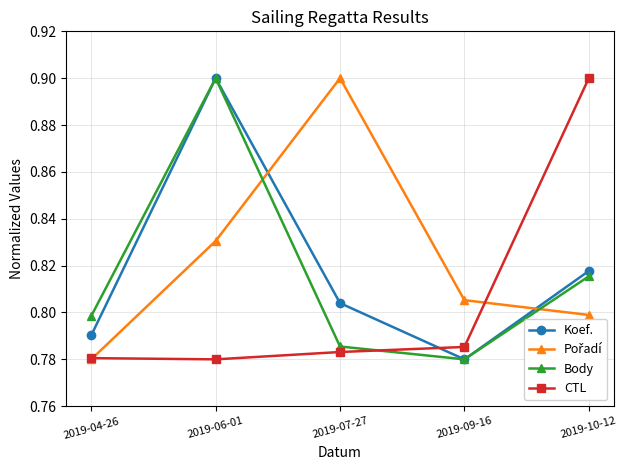

How many intersections are there between Koef. and CTL?

1